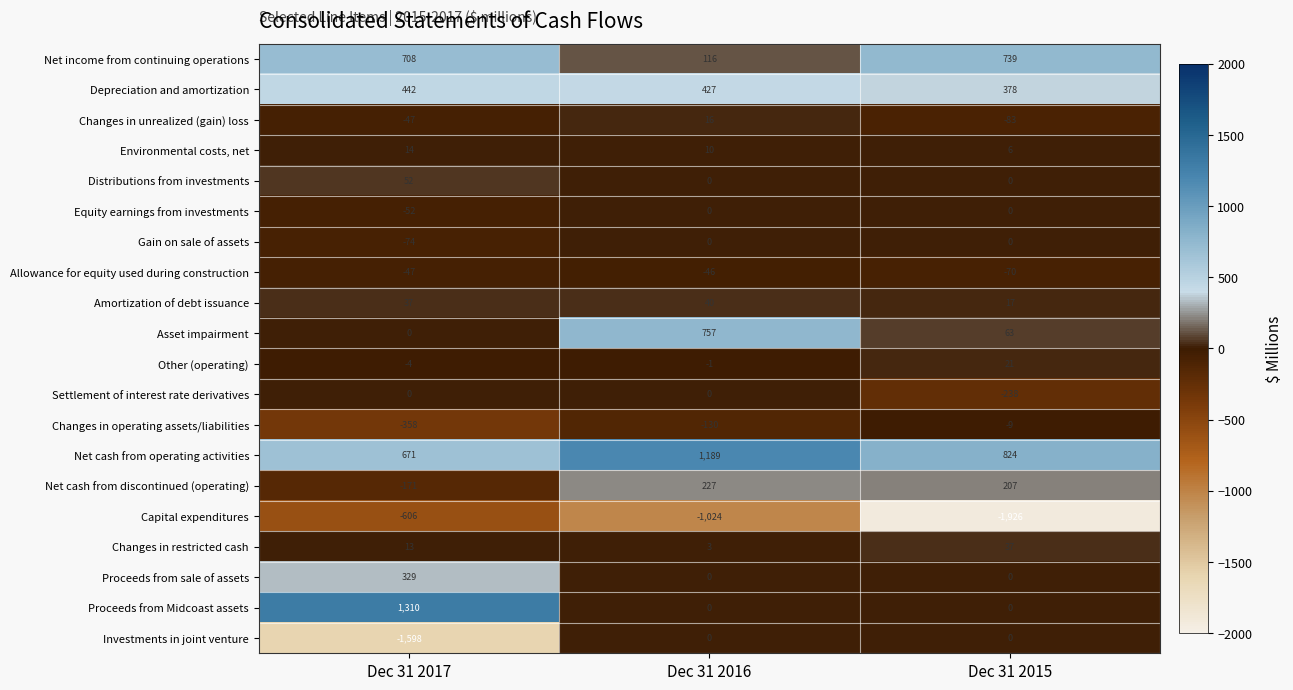

What is the greatest value displayed?

1310